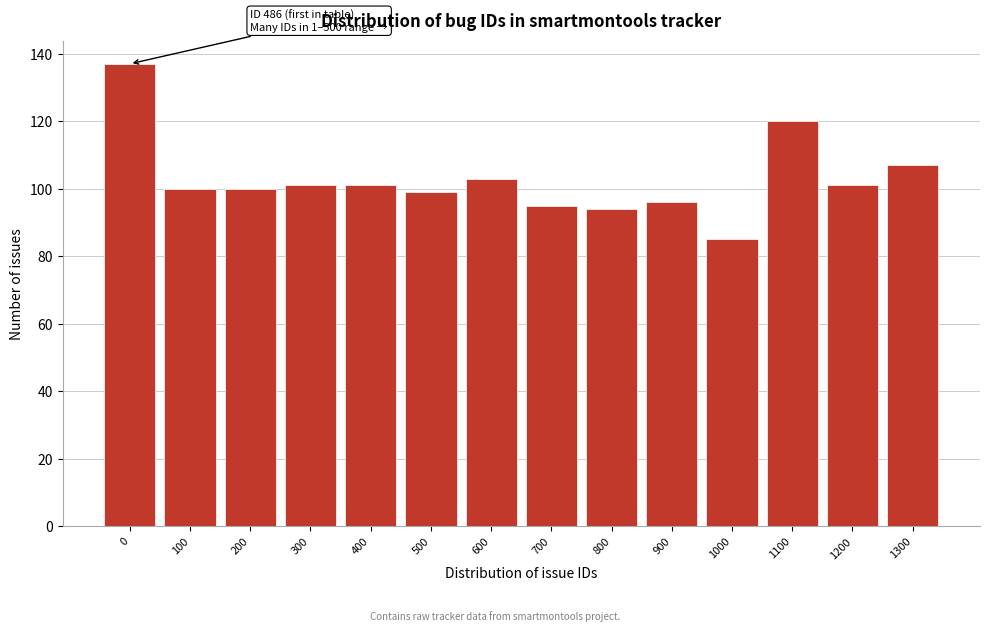

Reading left to right, transcribe all the data shown in this chart.

0=137	100=100	200=100	300=101	400=101	500=99	600=103	700=95	800=94	900=96	1000=85	1100=120	1200=101	1300=107